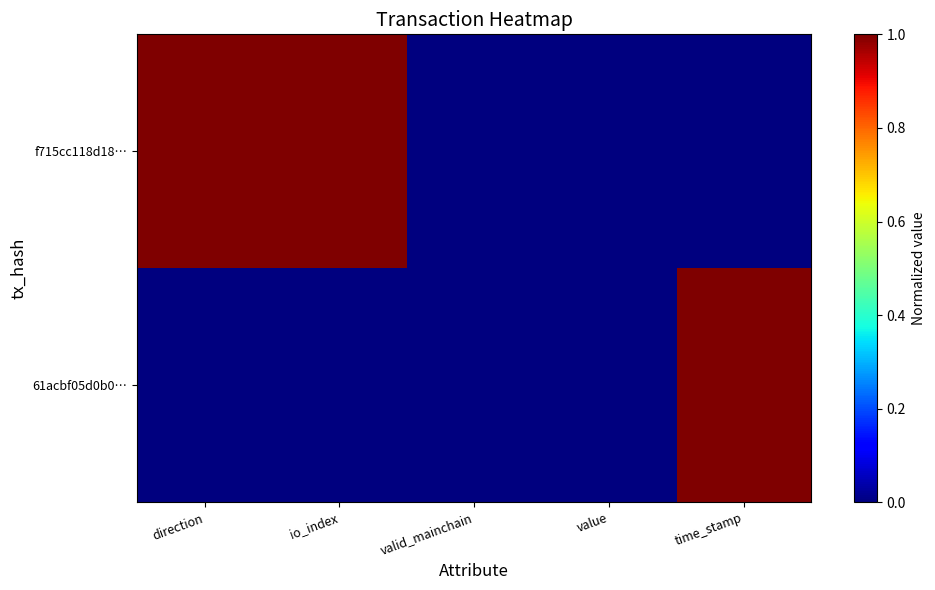

At which category is the sum across all series the highest?

direction